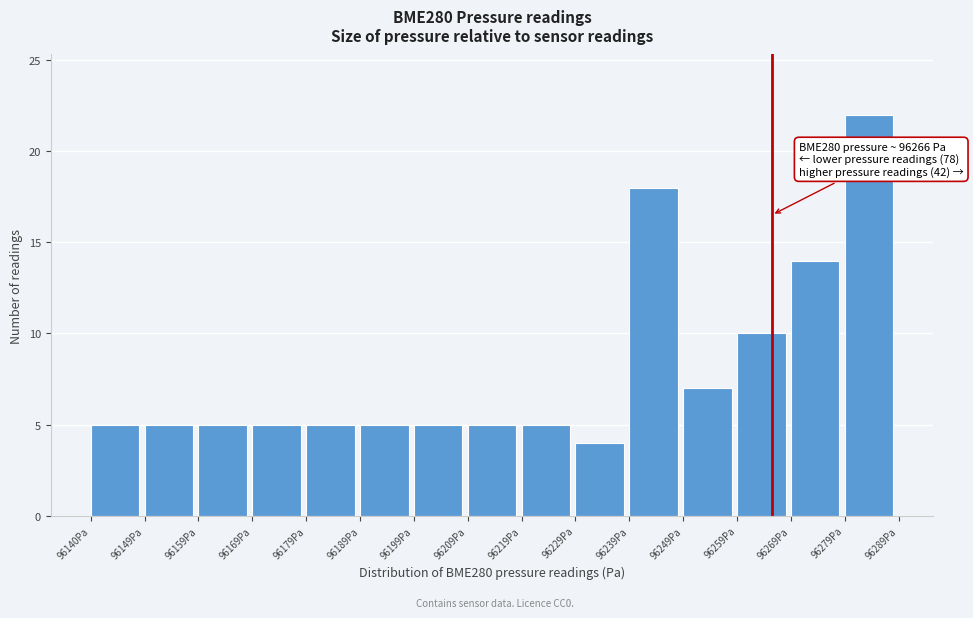

Over which range of the x-axis is the bar tallest?

96280 to 96290